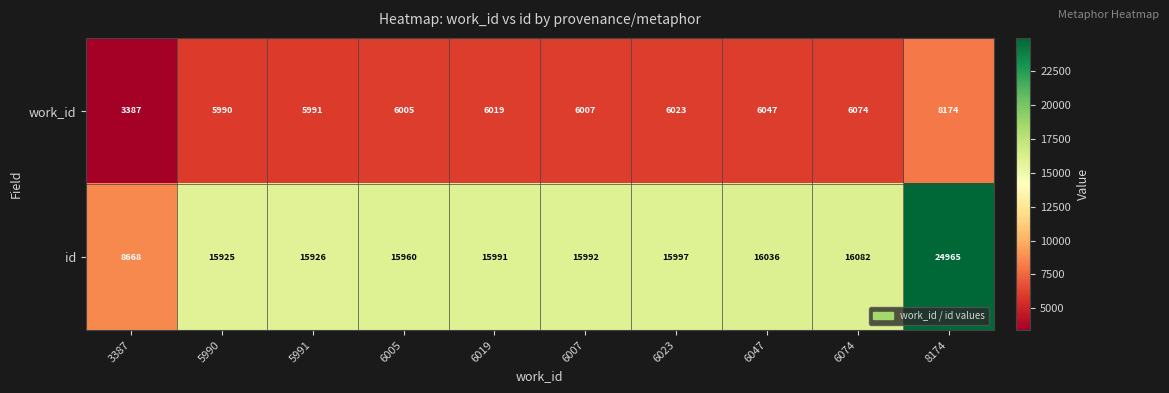

True or false: id has a value of 16082 at 6074.

True